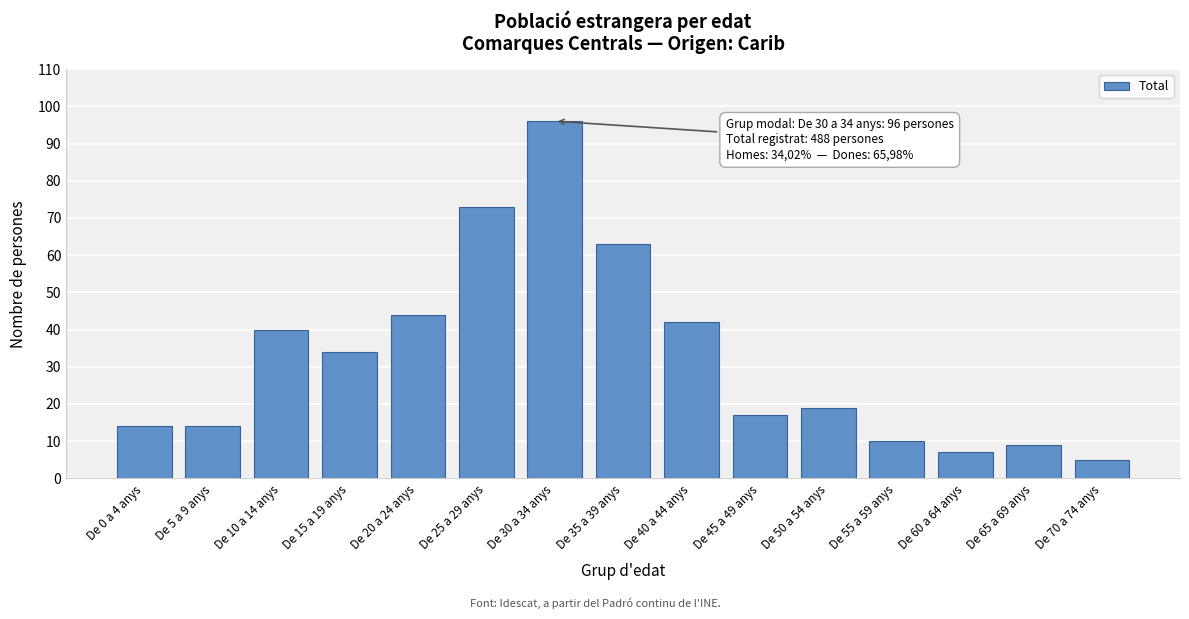

Reading left to right, what are all the values shown in this chart?

14	14	40	34	44	73	96	63	42	17	19	10	7	9	5